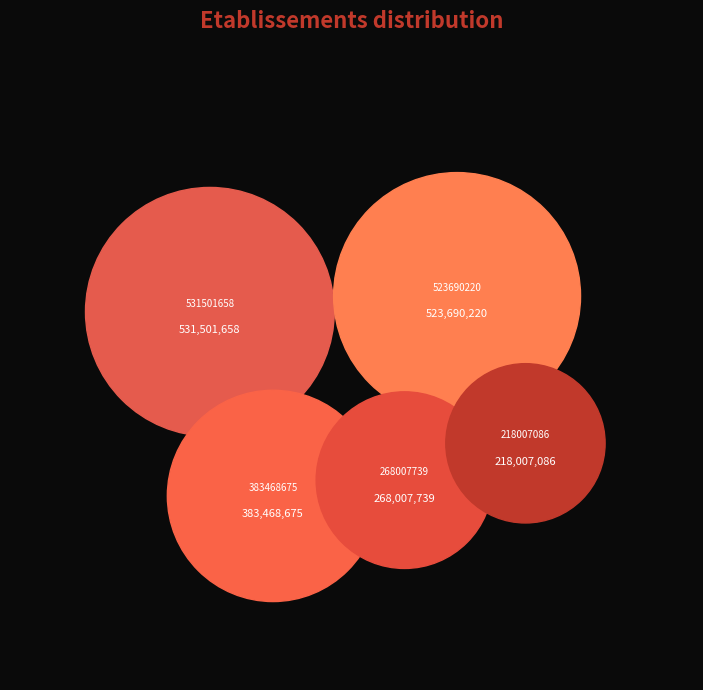

To the nearest percent, what percentage of the pie is 268007739?

14%